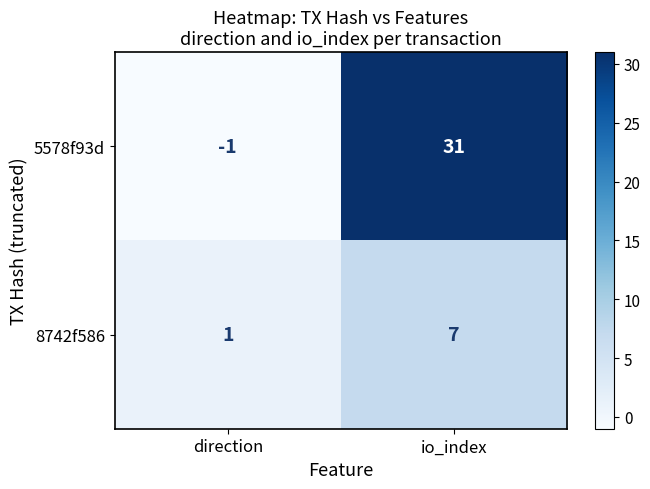

Which category has the lowest value in the 5578f93d series?

direction